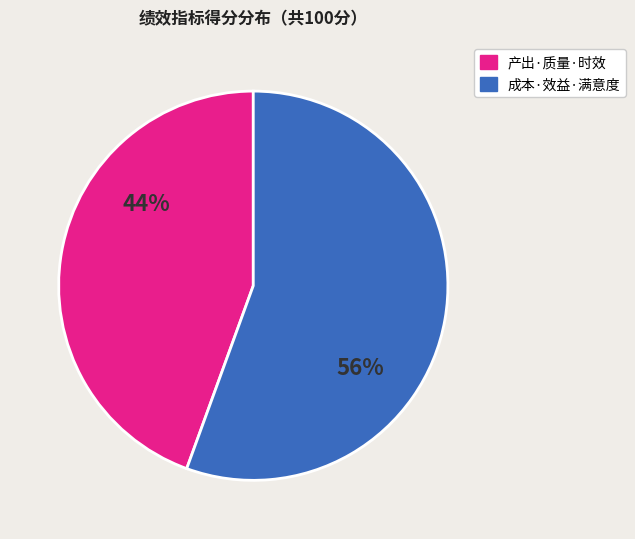

Does any single category account for the majority?

Yes